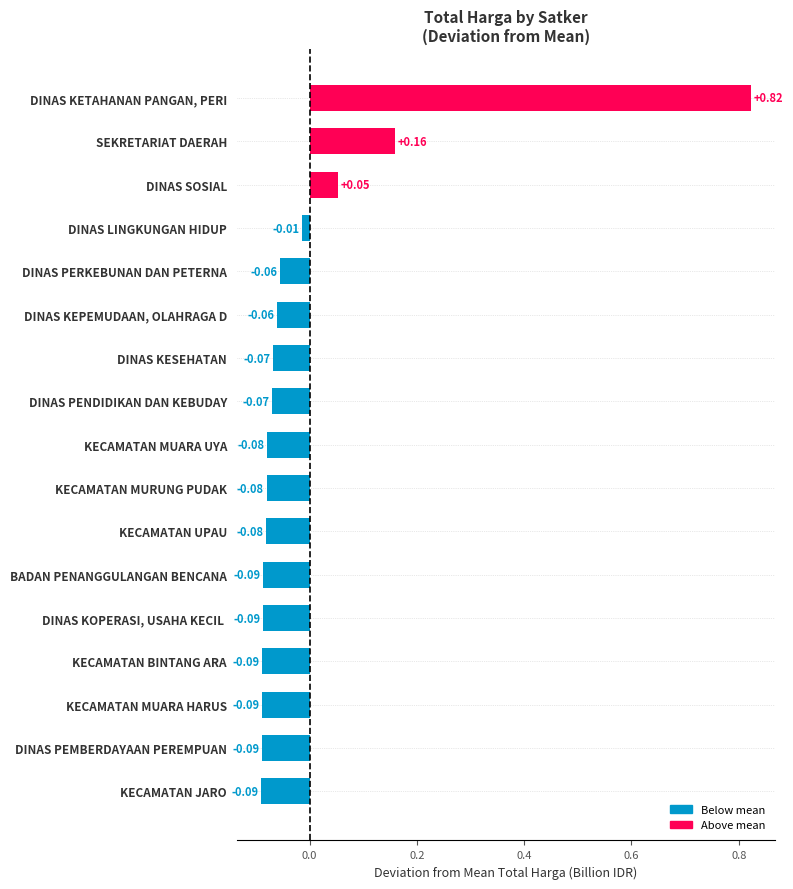

At which label is the value closest to 0?

DINAS LINGKUNGAN HIDUP